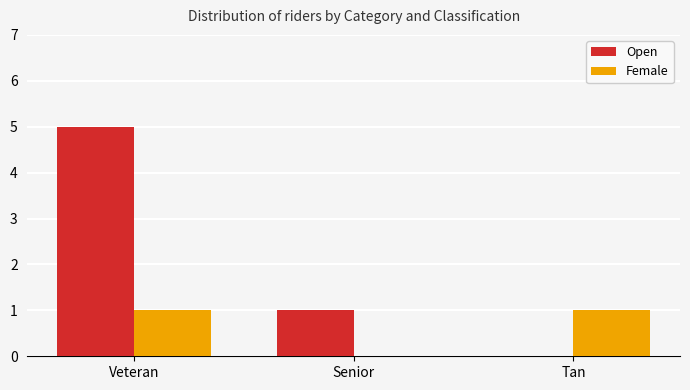

What is the approximate value of Open at Veteran?

5